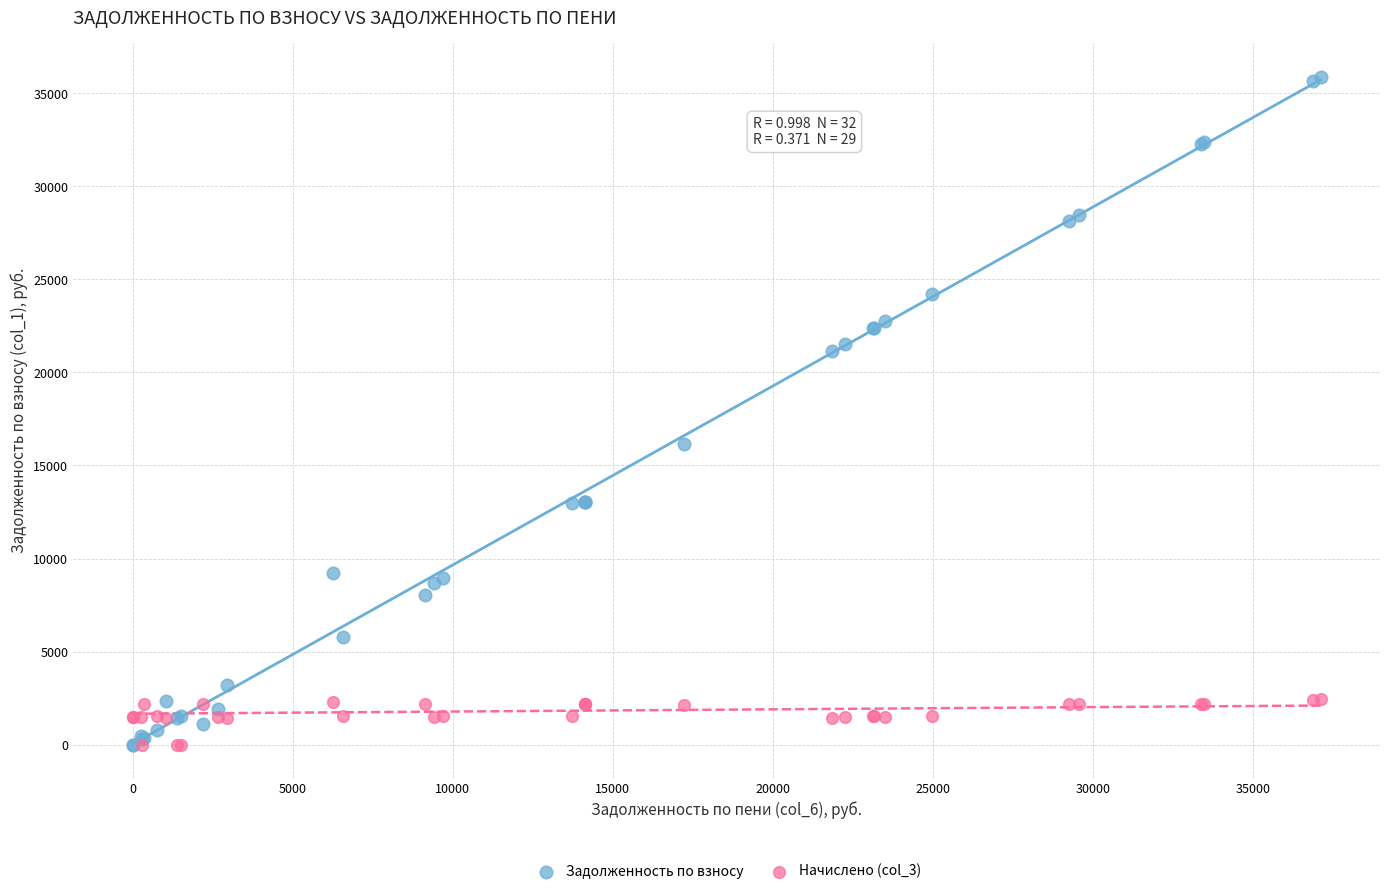

In the Задолженность по взносу series, what Y value is closest to 17951?

16157.8